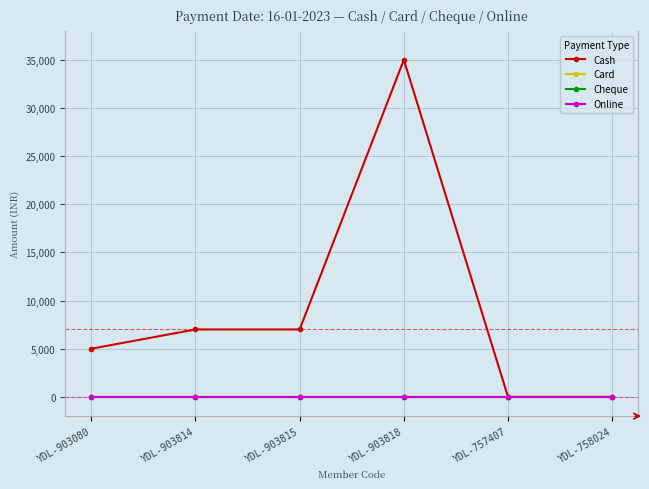

At which category does the chart reach its peak across all series?

YDL-903818